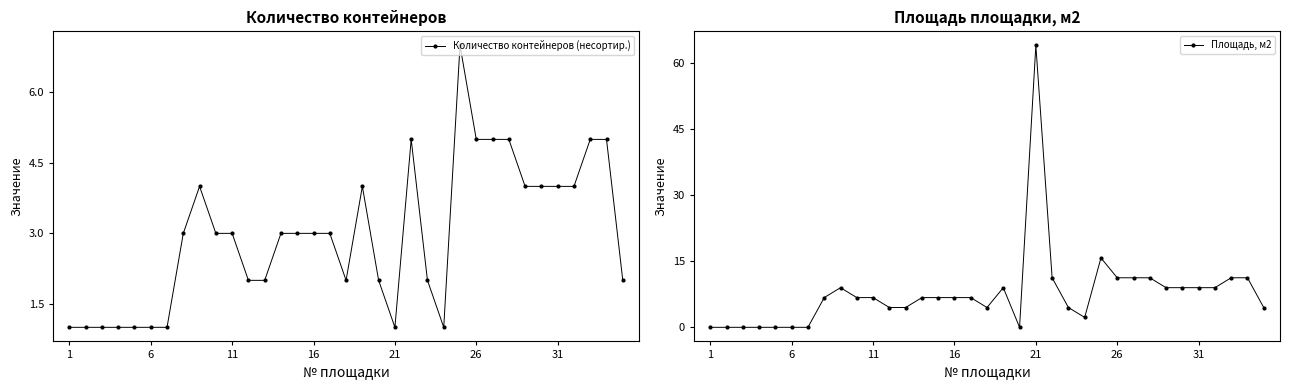

List the series in order of their peak value, lowest first.

Количество контейнеров (несортир.), Площадь, м2